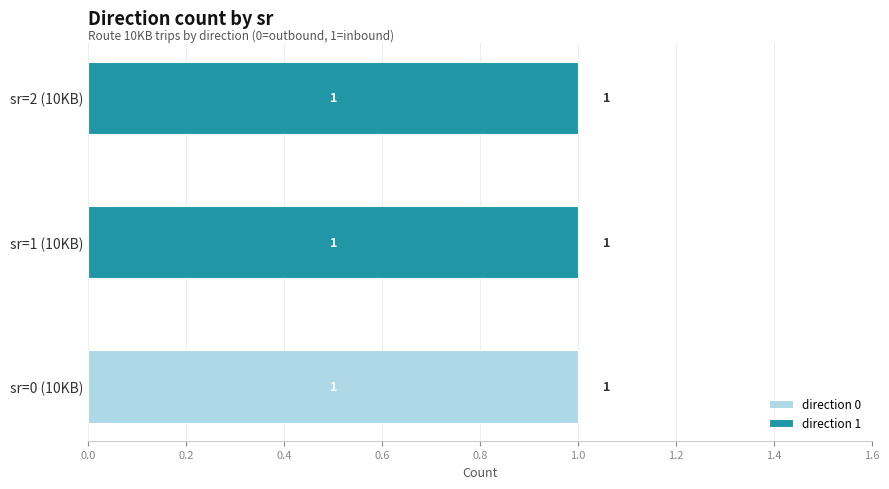

The value of direction 0 at sr=2 (10KB) is 0. True or false?

True